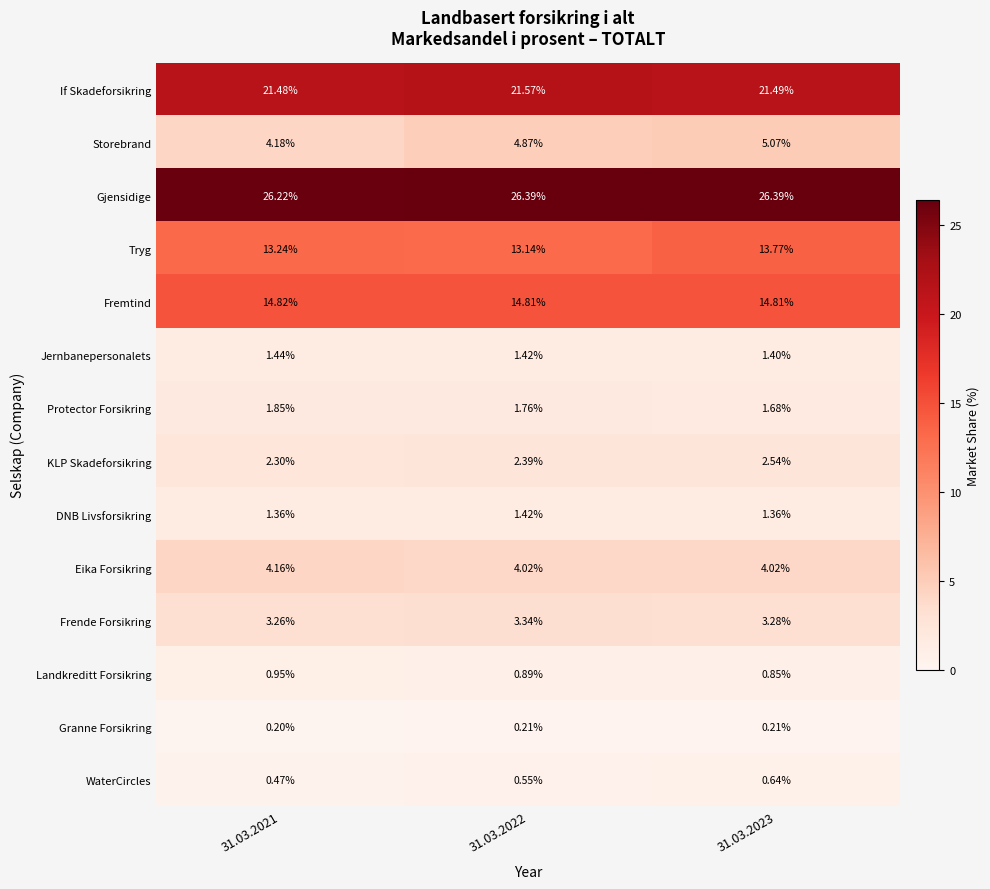

Between 31.03.2021 and 31.03.2023, which series saw the biggest shift?

Storebrand